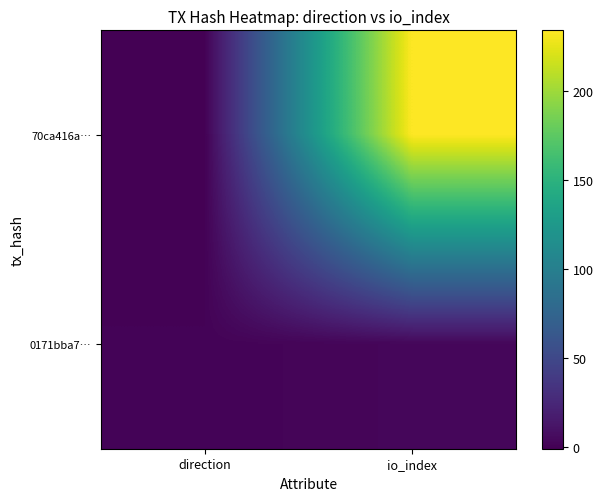

At which category is the sum across all series the highest?

io_index